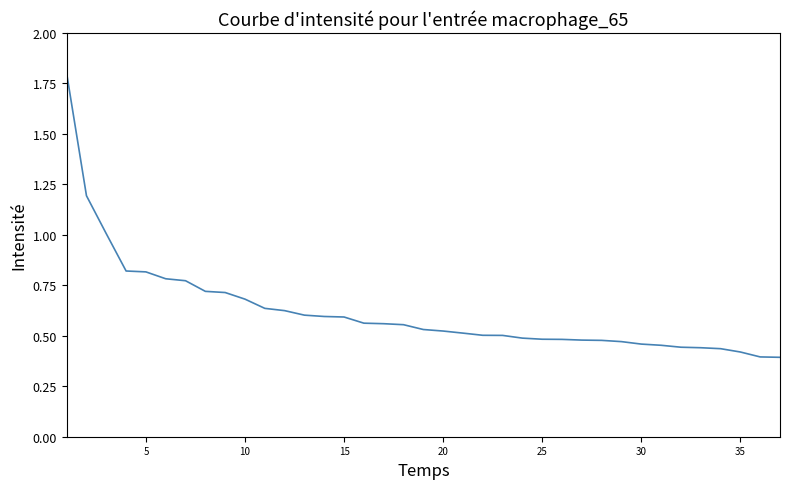

What is the difference between the maximum and minimum values?

1.4